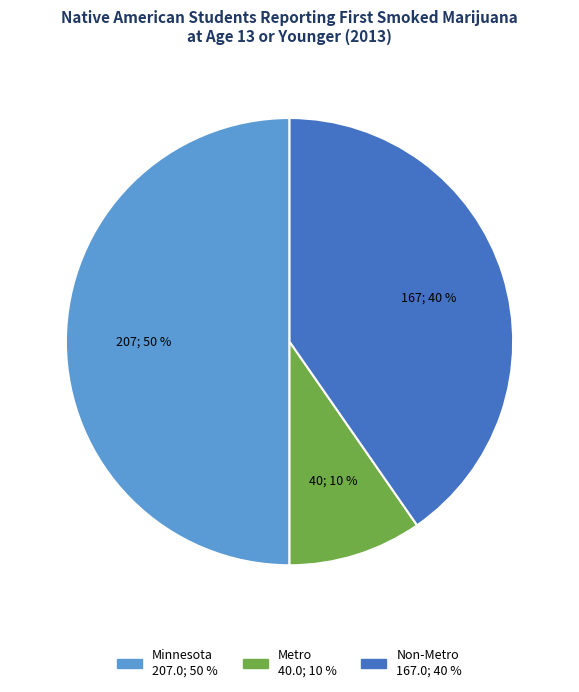

Is it true that Non-Metro is 40% of the pie?

True